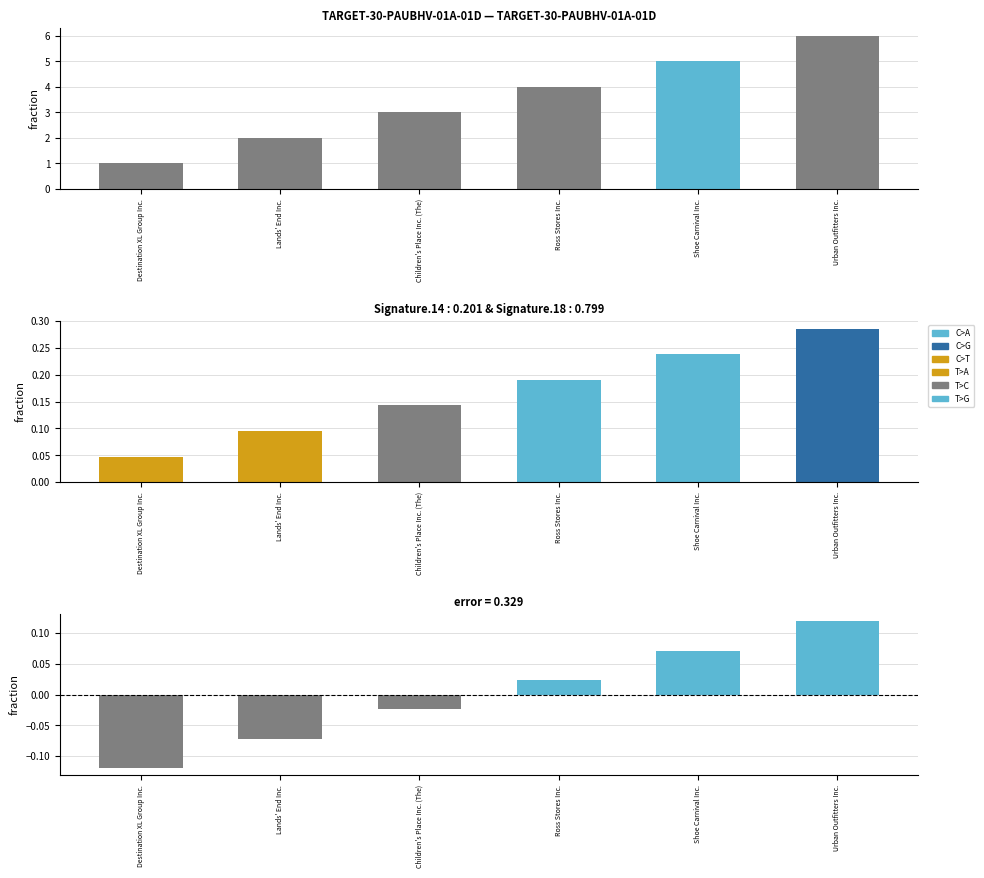

At which category is the sum across all series the highest?

Urban Outfitters Inc.